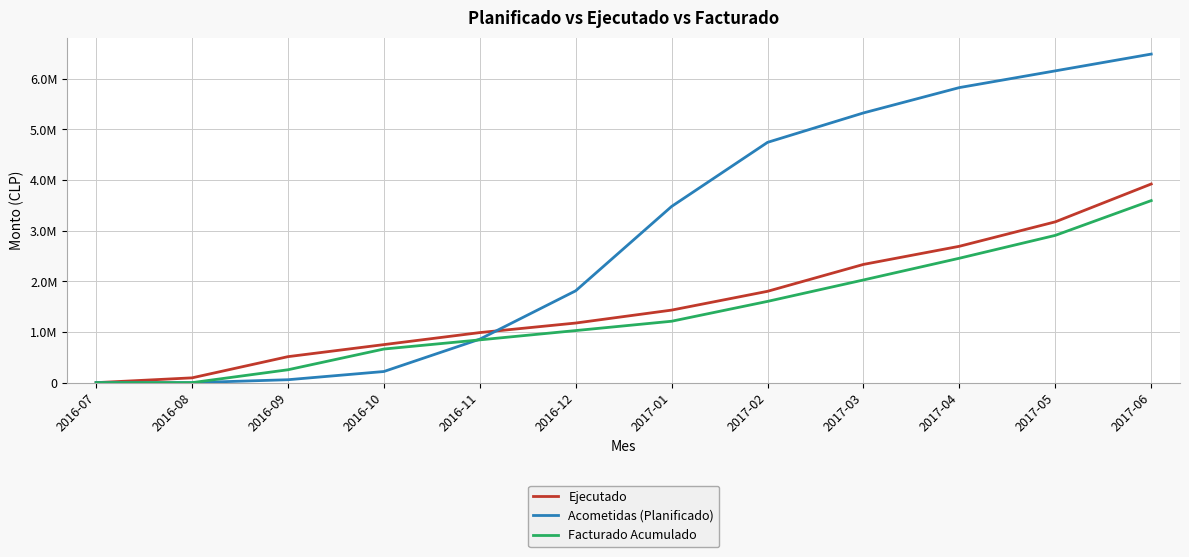

What value does the Facturado Acumulado series have at 2017-02?

1603953.3